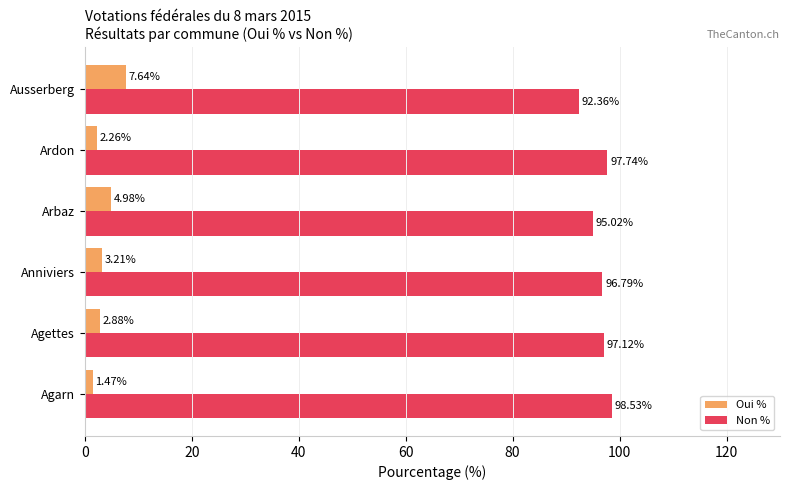

Which series has the largest total across all categories?

Non %